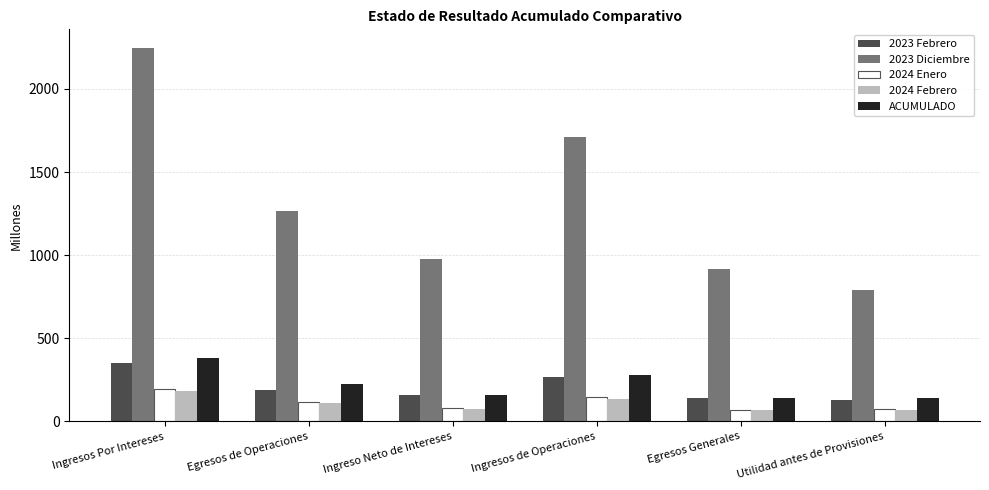

What is the minimum value for 2023 Febrero?

127.4